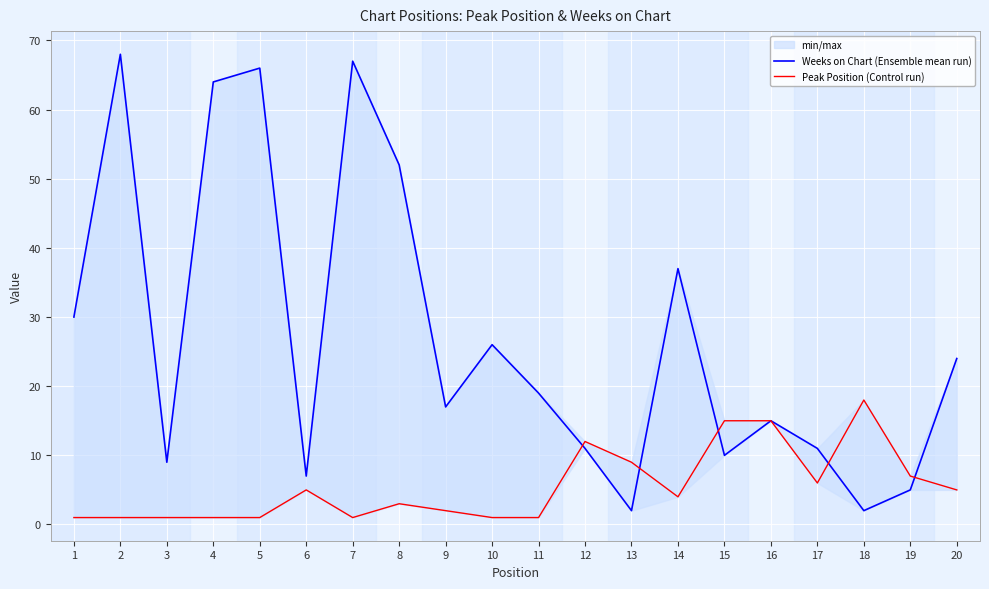

Rank the series at 16 from highest to lowest value.

Weeks on Chart (Ensemble mean run), Peak Position (Control run)